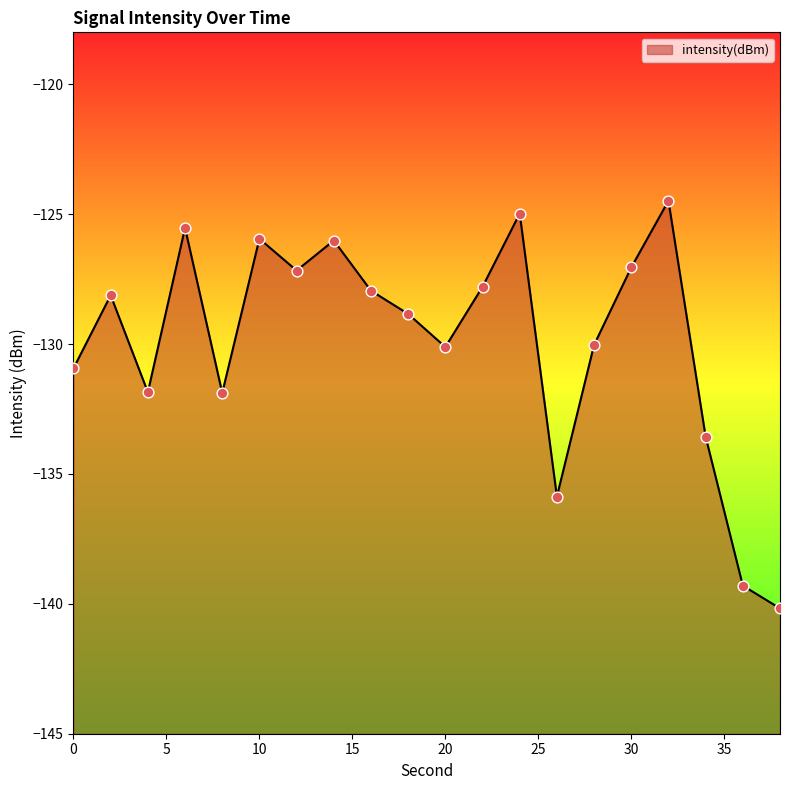

What is the change in value from 4 to 20?

+1.7